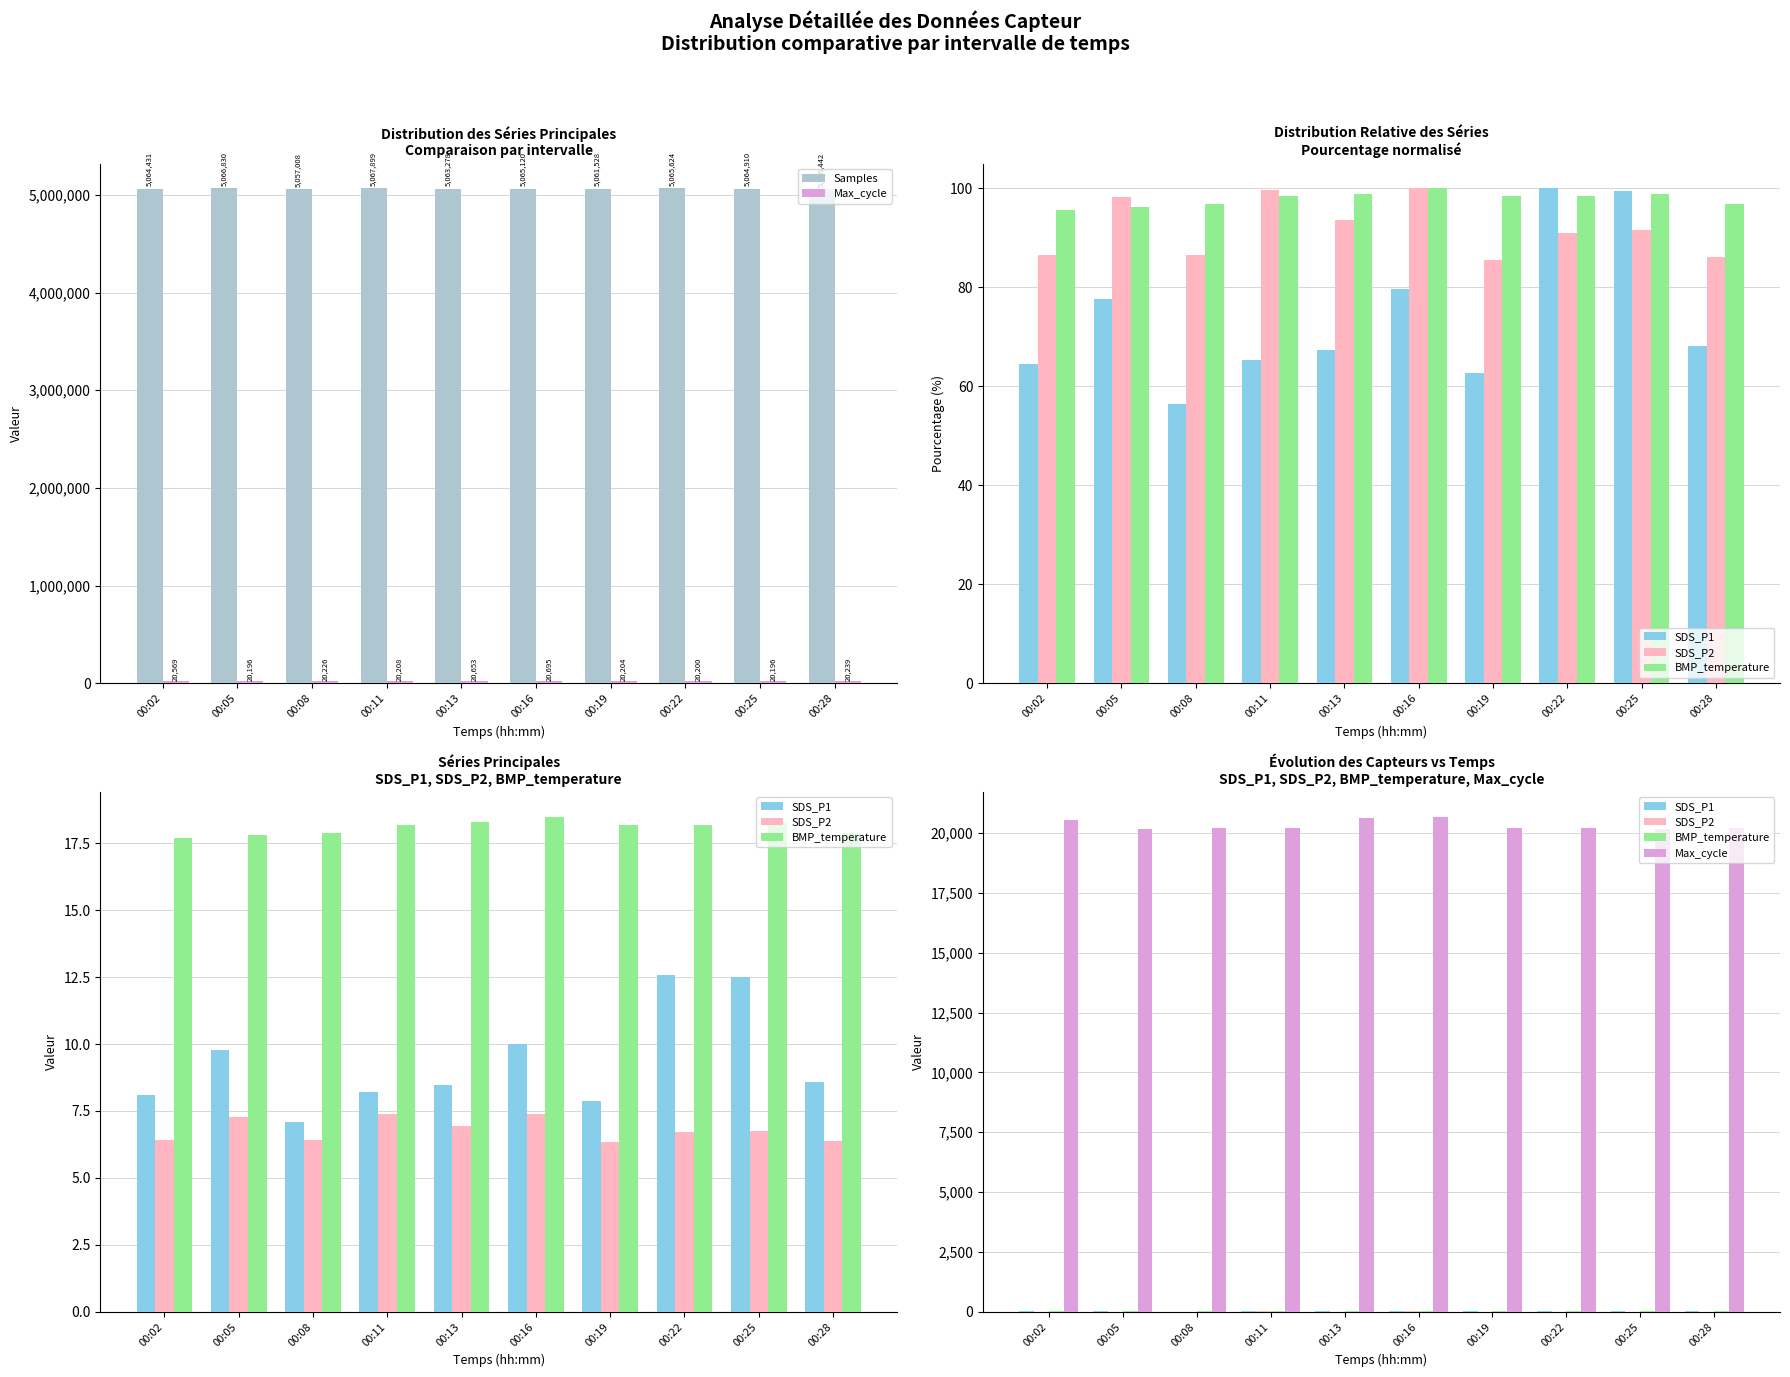

True or false: Max_cycle has a value of 20196.0 at 00:05.

True